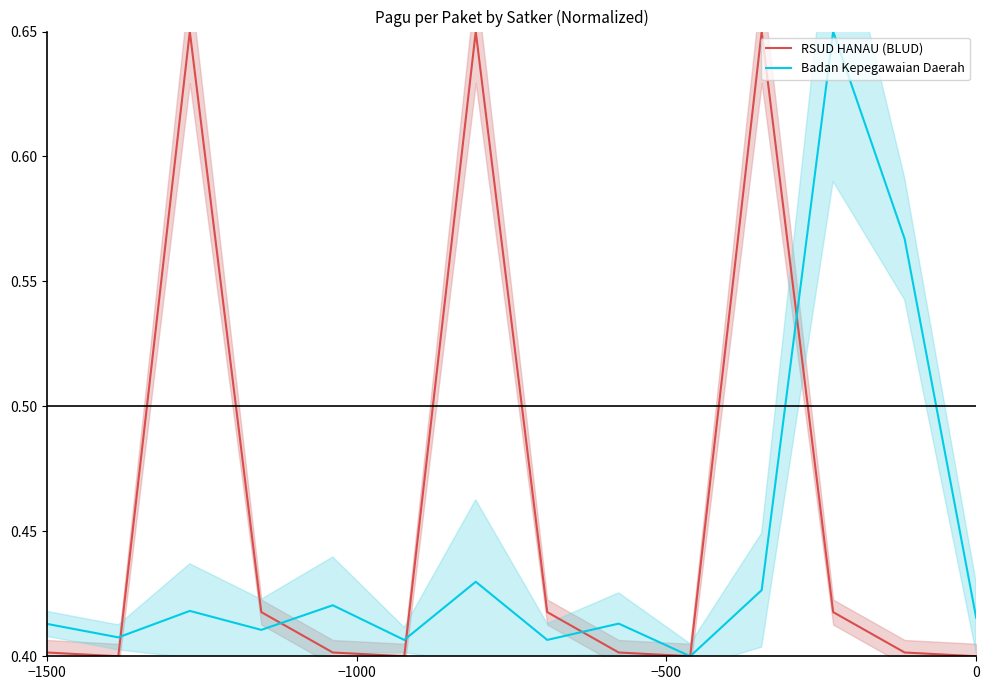

The RSUD HANAU (BLUD) series shows 0.4 at 0. True or false?

True